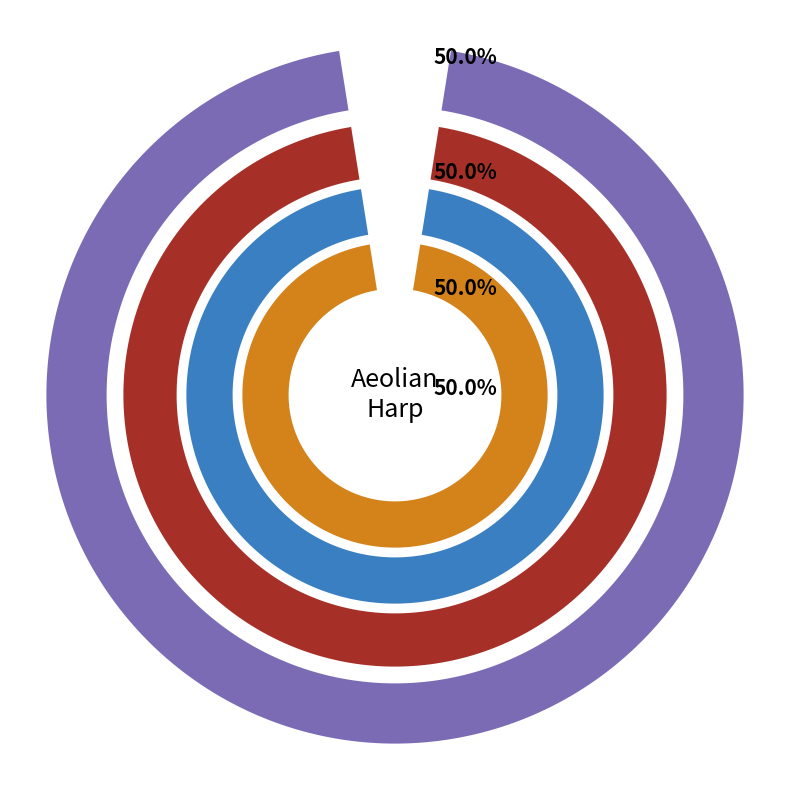

To the nearest percent, what percentage of the pie is 2011-06-13?

50%